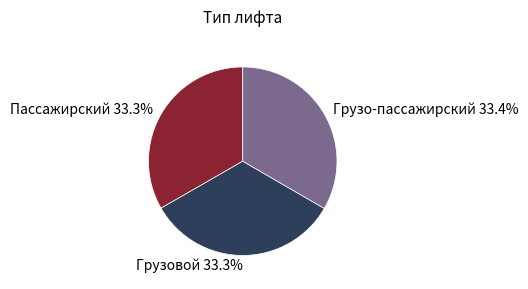

Does Пассажирский account for over 50% of the chart?

No